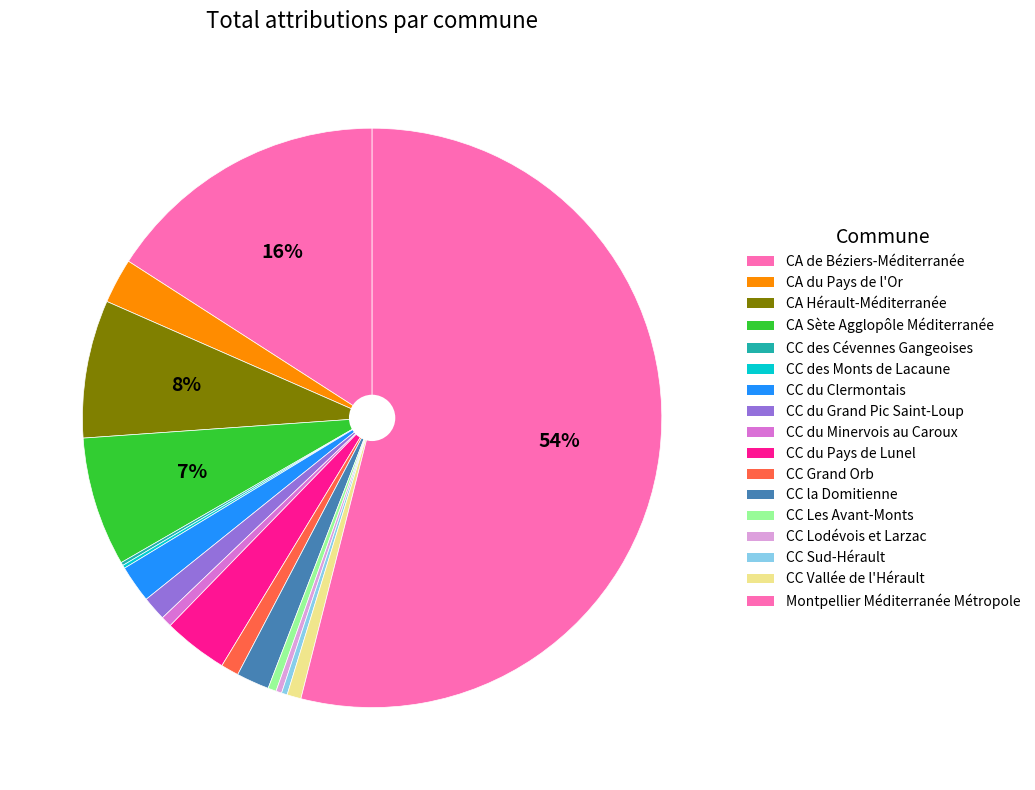

Which slice is the smallest?

CC des Cévennes Gangeoises